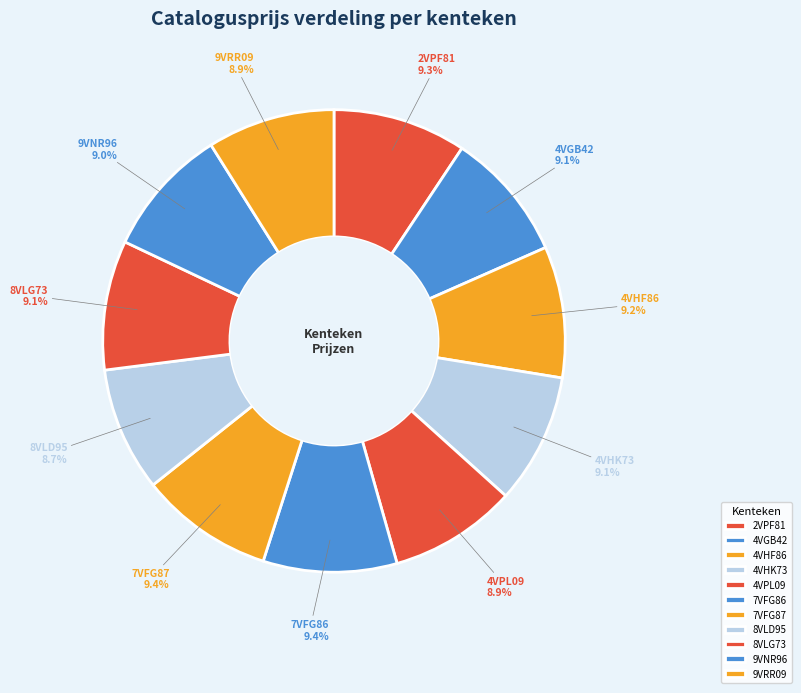

How many segments does this pie chart have?

11